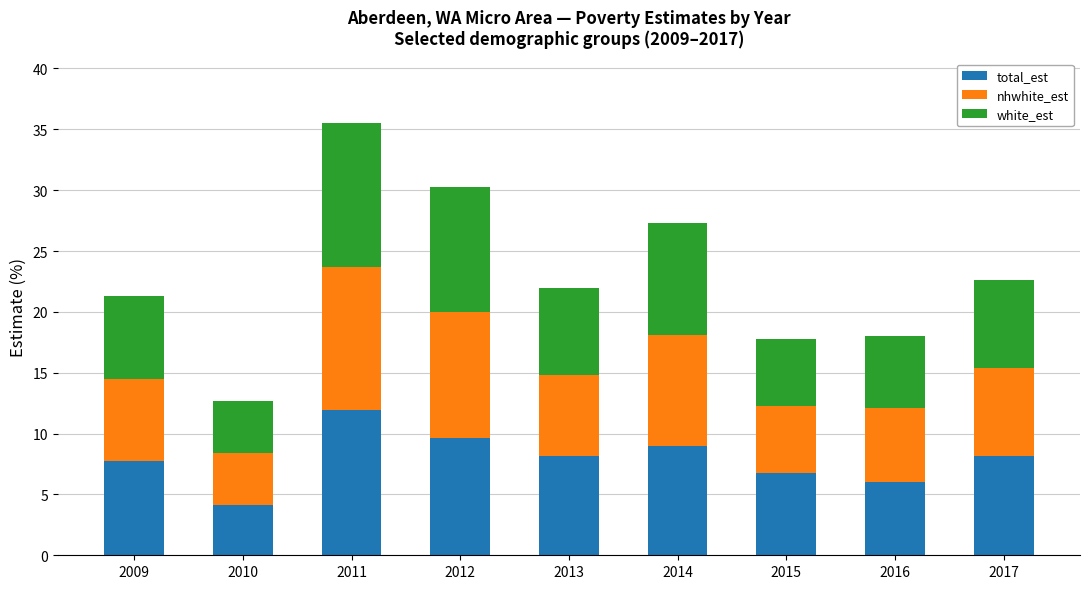

Does the chart contain any negative values?

No